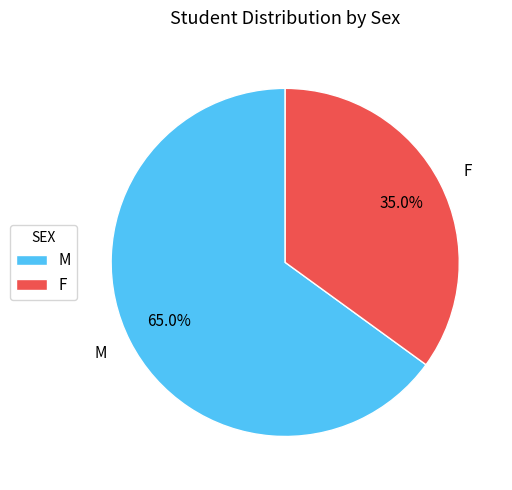

Which has a higher value, M or F?

M